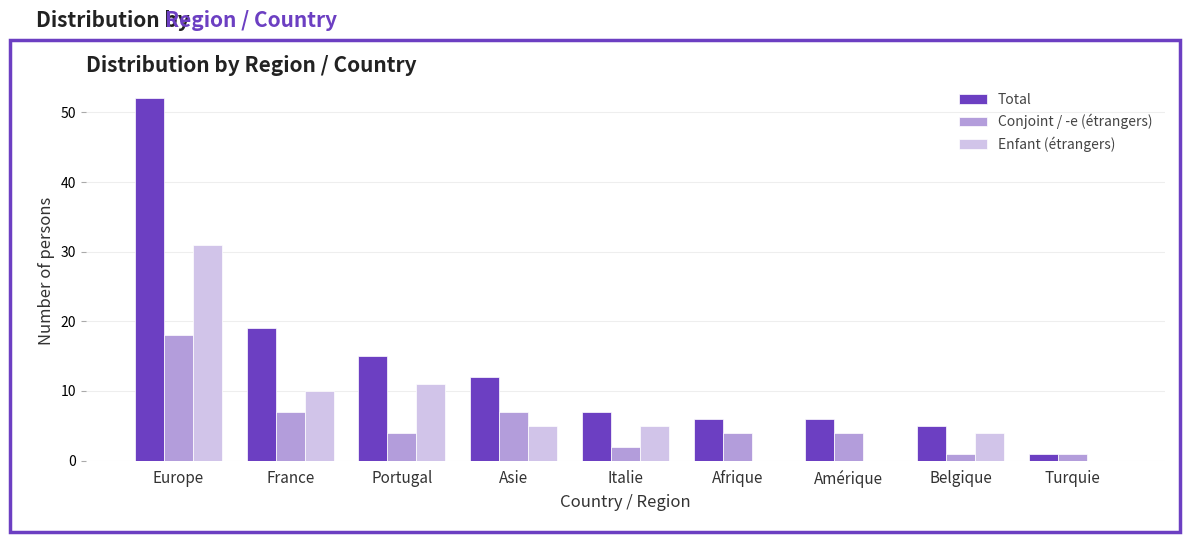

Reading right to left, what are all the values shown in this chart?

Total: 1	5	6	6	7	12	15	19	52
Conjoint / -e (étrangers): 1	1	4	4	2	7	4	7	18
Enfant (étrangers): 0	4	0	0	5	5	11	10	31